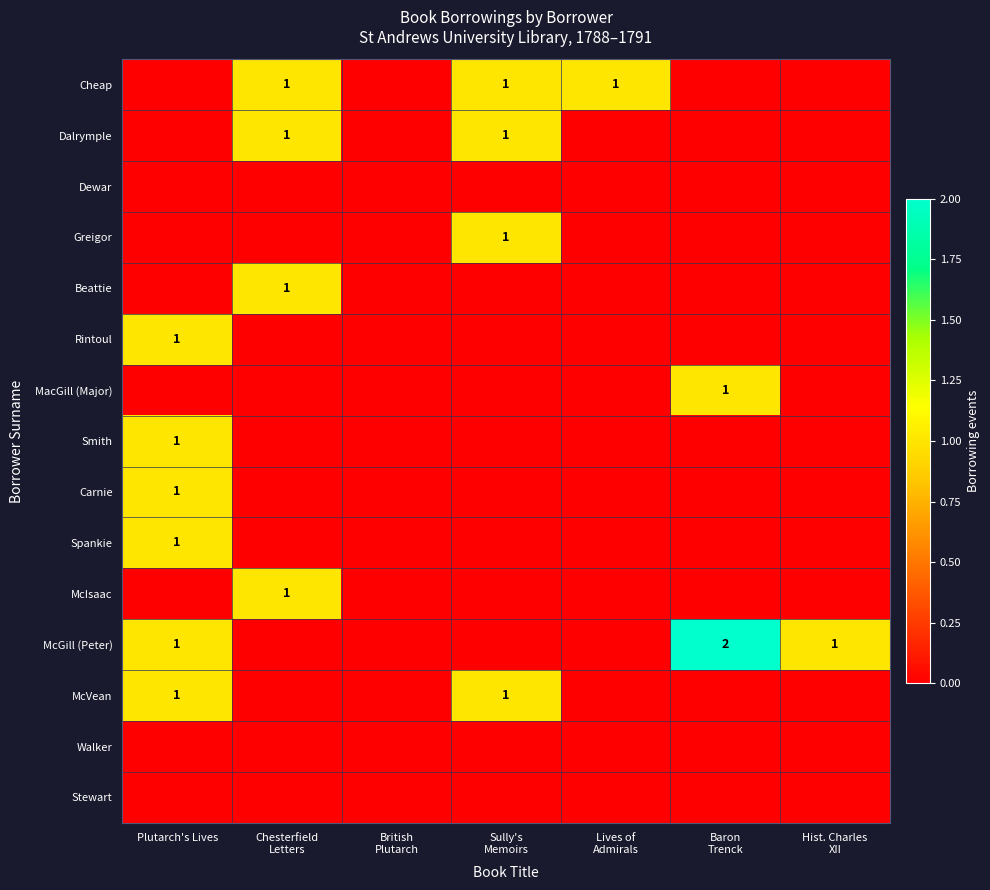

List the labels in order of McVean value, smallest first.

Chesterfield Letters, British Plutarch, Lives of Admirals, Baron Trenck, Hist. Charles XII, Plutarch's Lives, Sully's Memoirs